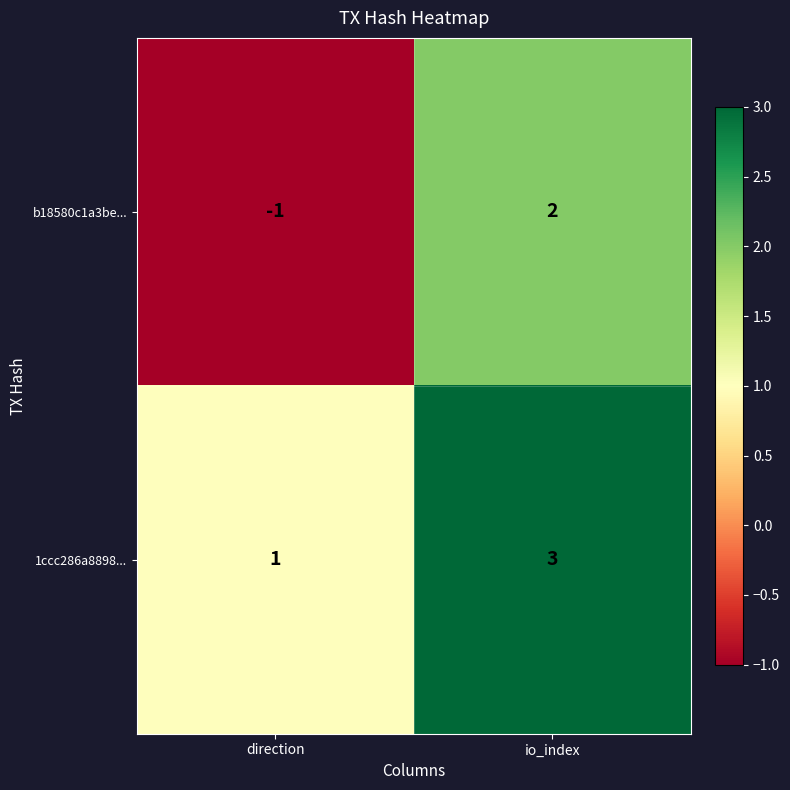

What is the difference between the b18580c1a3be... values at io_index and direction?

3